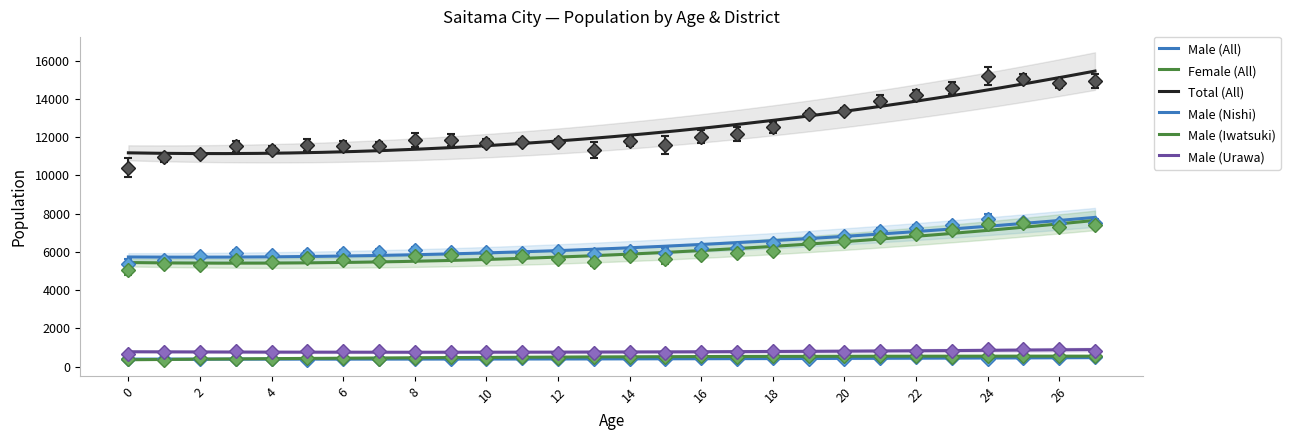

What is the average value of the Male (All) series?

6389